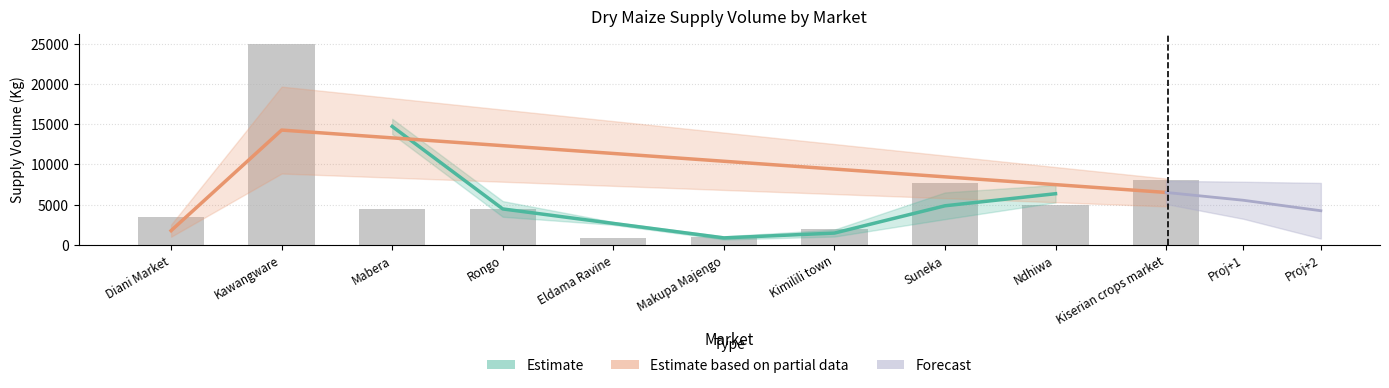

Reading left to right, what are all the values shown in this chart?

Diani Market=3500	Kawangware=25000	Mabera=4400	Rongo=4500	Eldama Ravine=800	Makupa Majengo=900	Kimilili town=2000	Suneka=7680	Ndhiwa=5000	Kiserian crops market=8000